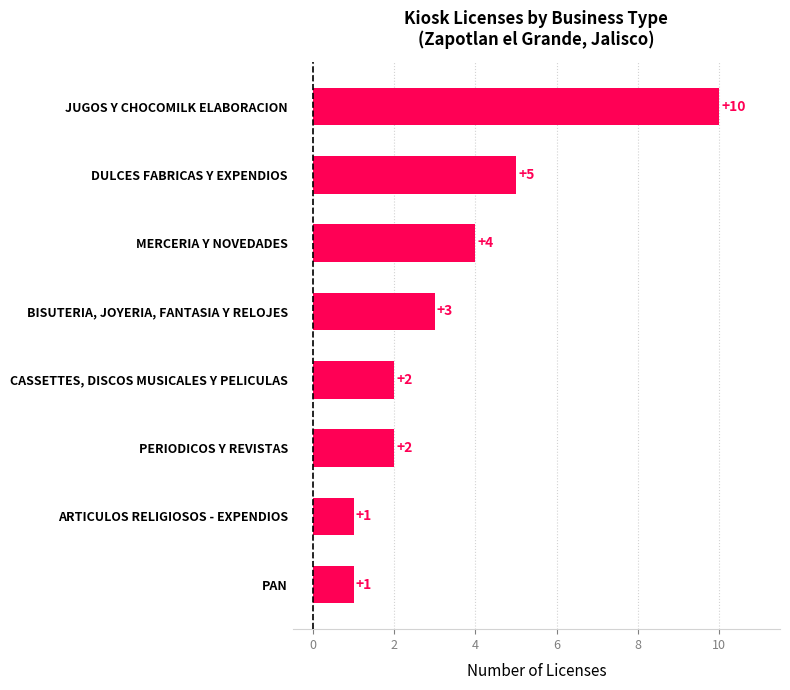

What is the change in value from MERCERIA Y NOVEDADES to JUGOS Y CHOCOMILK ELABORACION?

+6